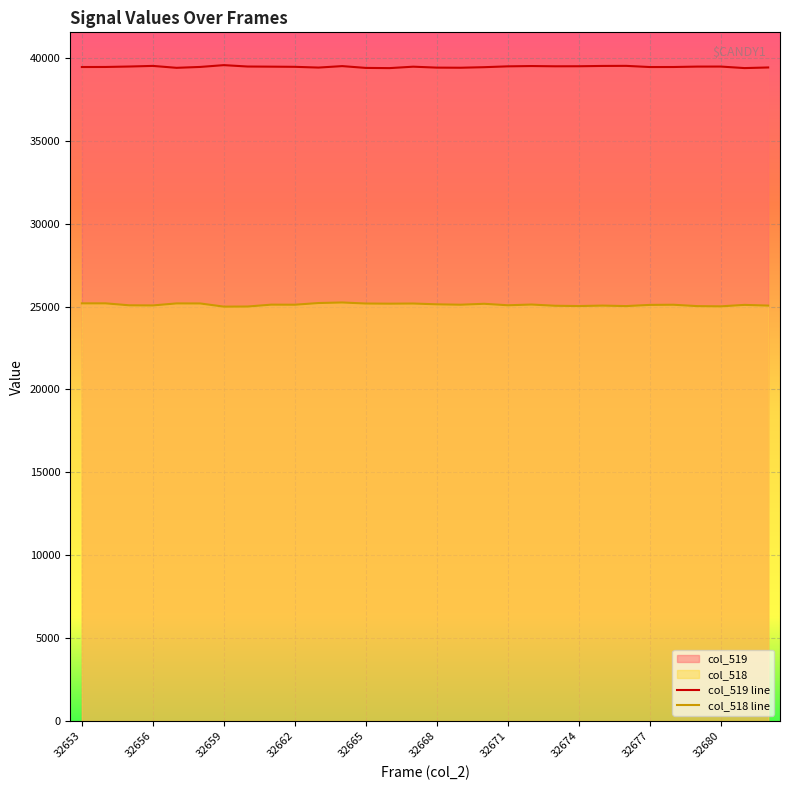

Rank the series at 13 from highest to lowest value.

col_519 line, col_518 line